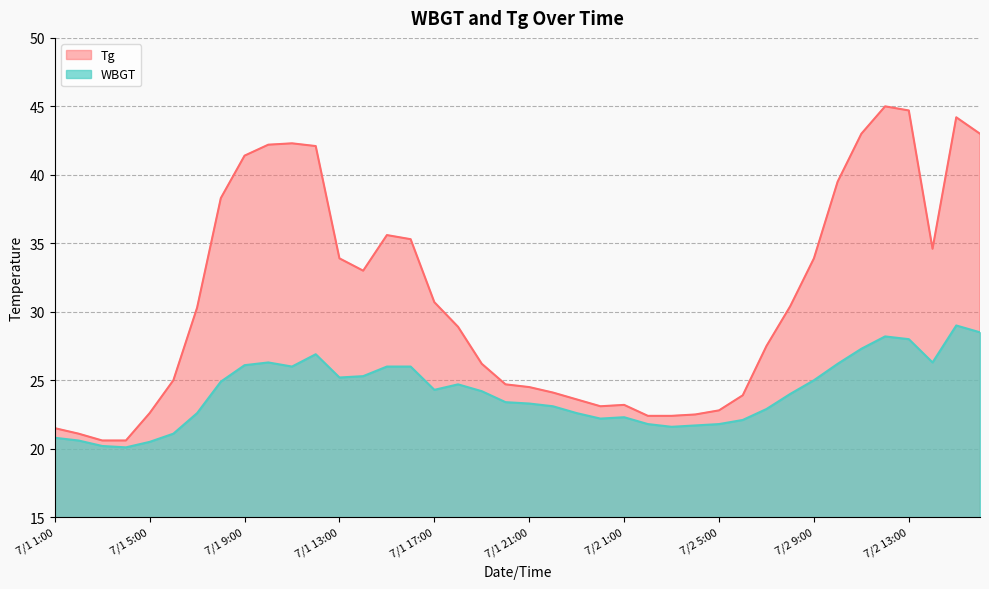

The value of WBGT at 7/1 6:00 is 21.1. True or false?

True